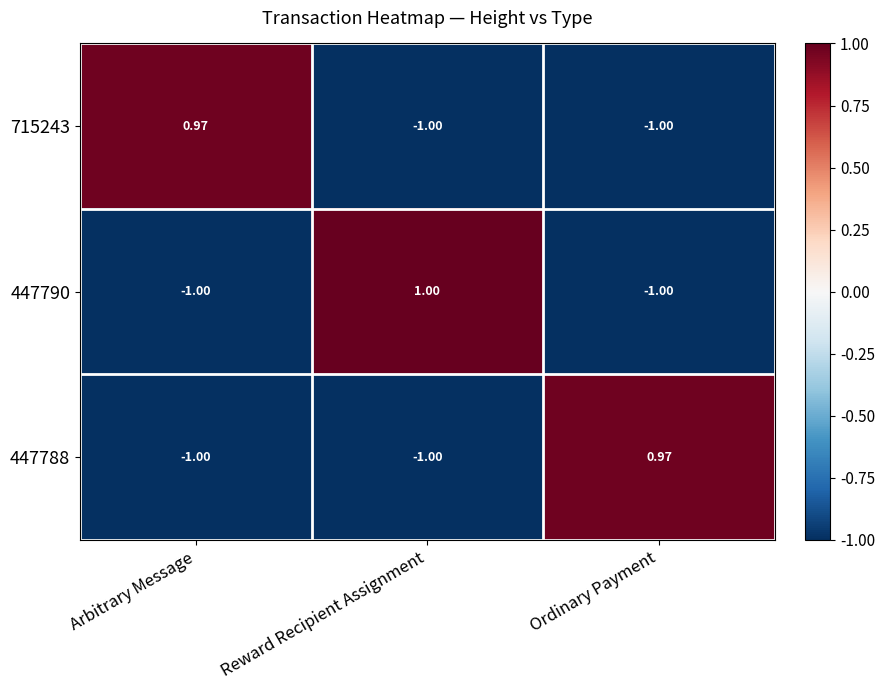

At which category is the sum across all series the highest?

Reward Recipient Assignment